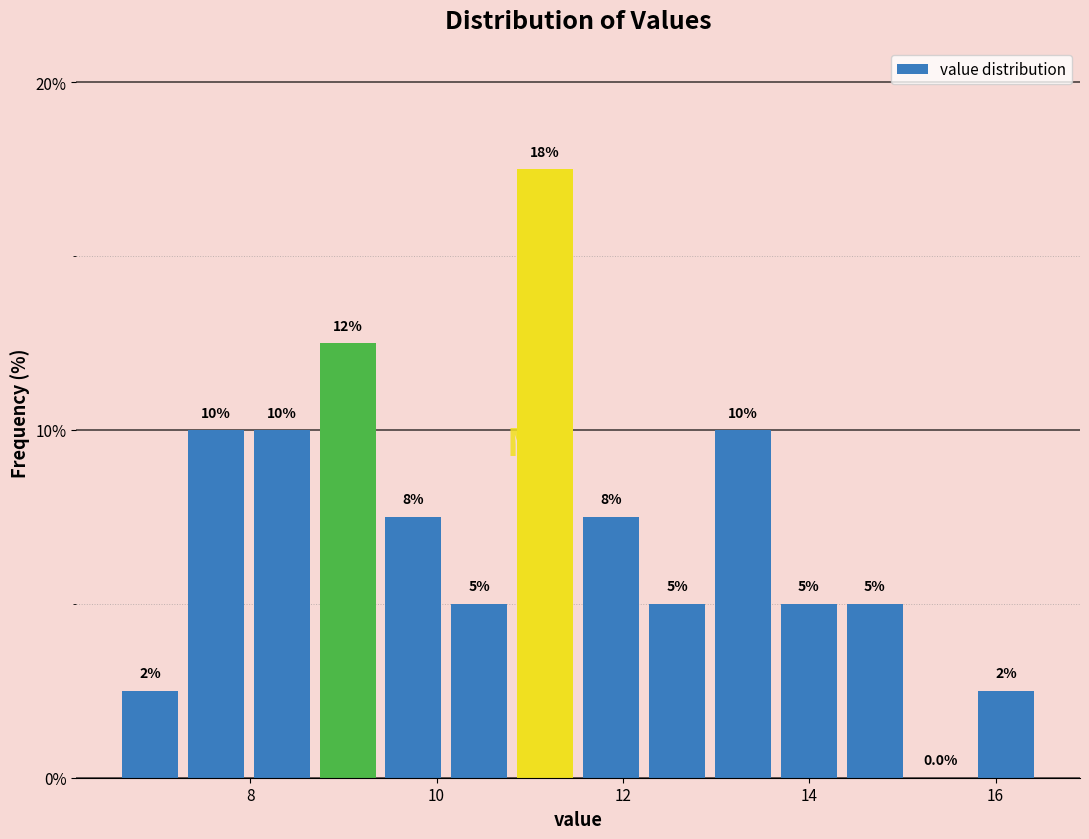

Read against the x-axis, roughly where is the centre of the tallest bar?

11.2